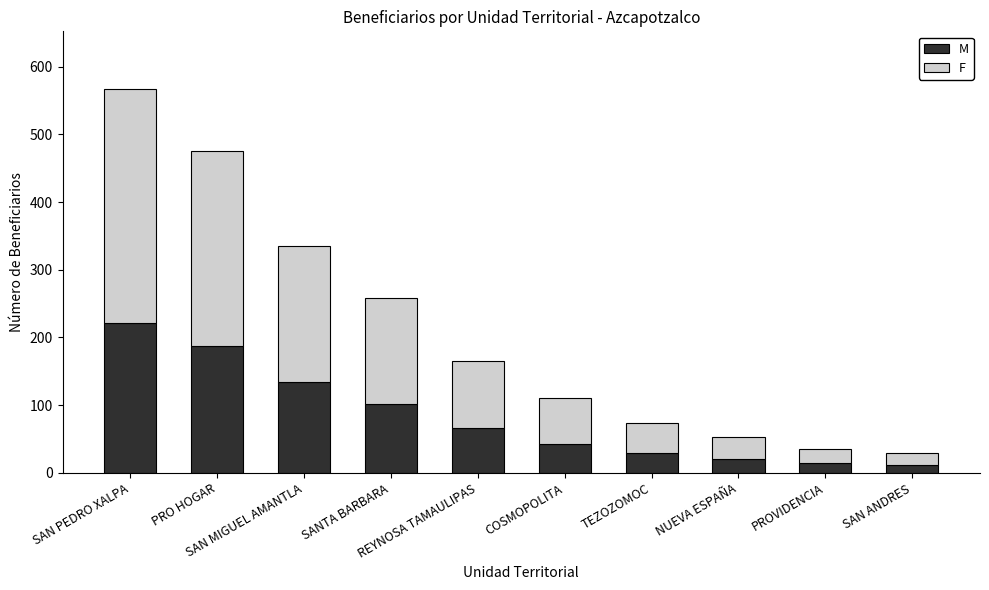

What is the average value of the M series?

83